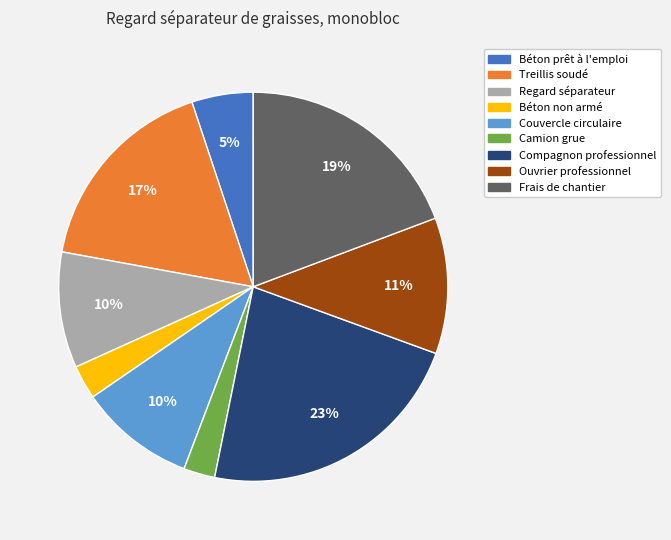

What percentage is the Béton prêt à l'emploi slice, to the nearest percent?

5%